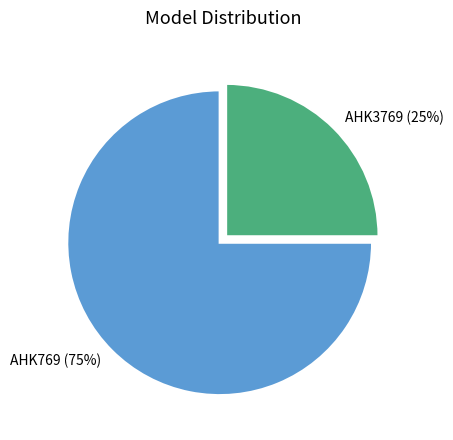

Combined, do AHK769 and AHK3769 account for over 50%?

Yes